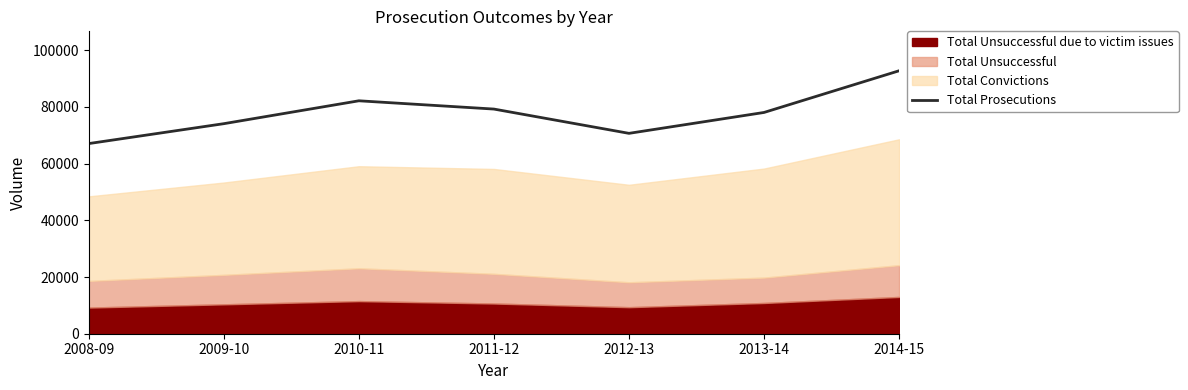

Rank the categories by value from lowest to highest.

2008-09, 2012-13, 2009-10, 2013-14, 2011-12, 2010-11, 2014-15